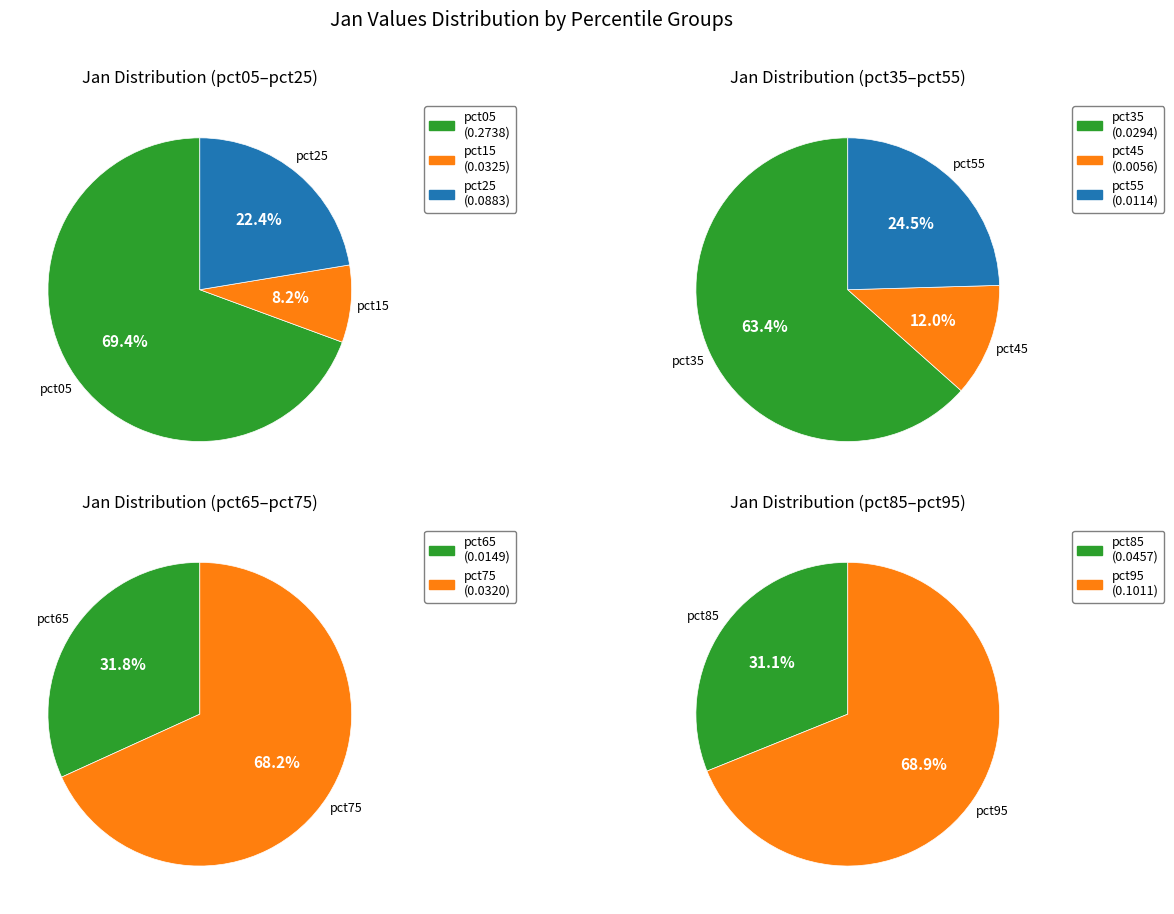

To the nearest percent, what is the combined percentage of pct35 and pct85?

12%